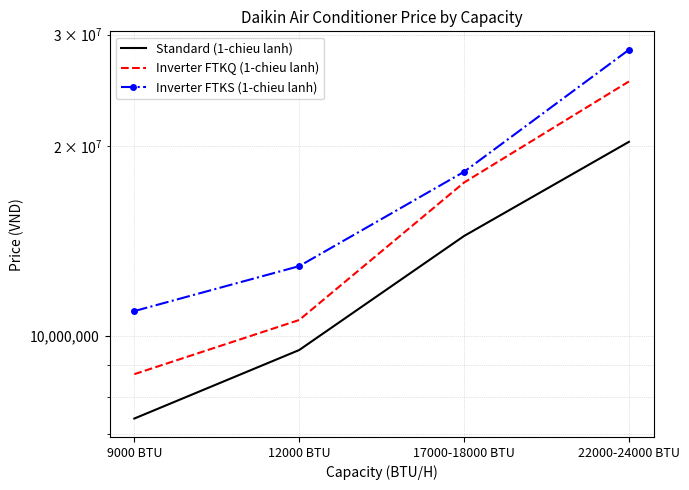

True or false: Standard (1-chieu lanh) and Inverter FTKQ (1-chieu lanh) intersect in this chart.

False